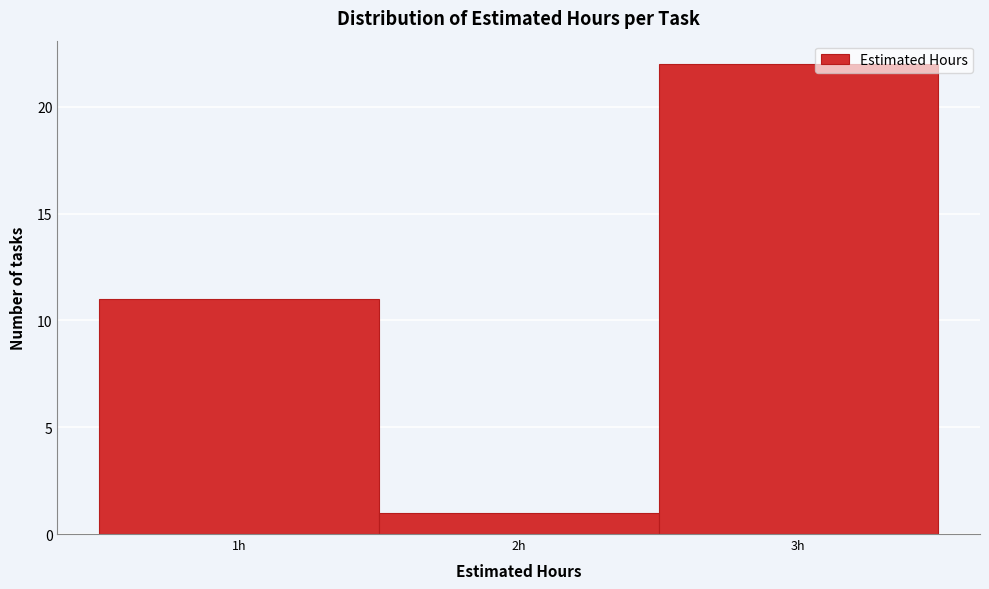

Reading left to right, transcribe this chart: for each bar, give the range it covers on the x-axis and its height. The values are not printed on the chart, so give them approximately, as read against the axis.

0.5 to 1.5: 11
1.5 to 2.5: 1
2.5 to 3.5: 22